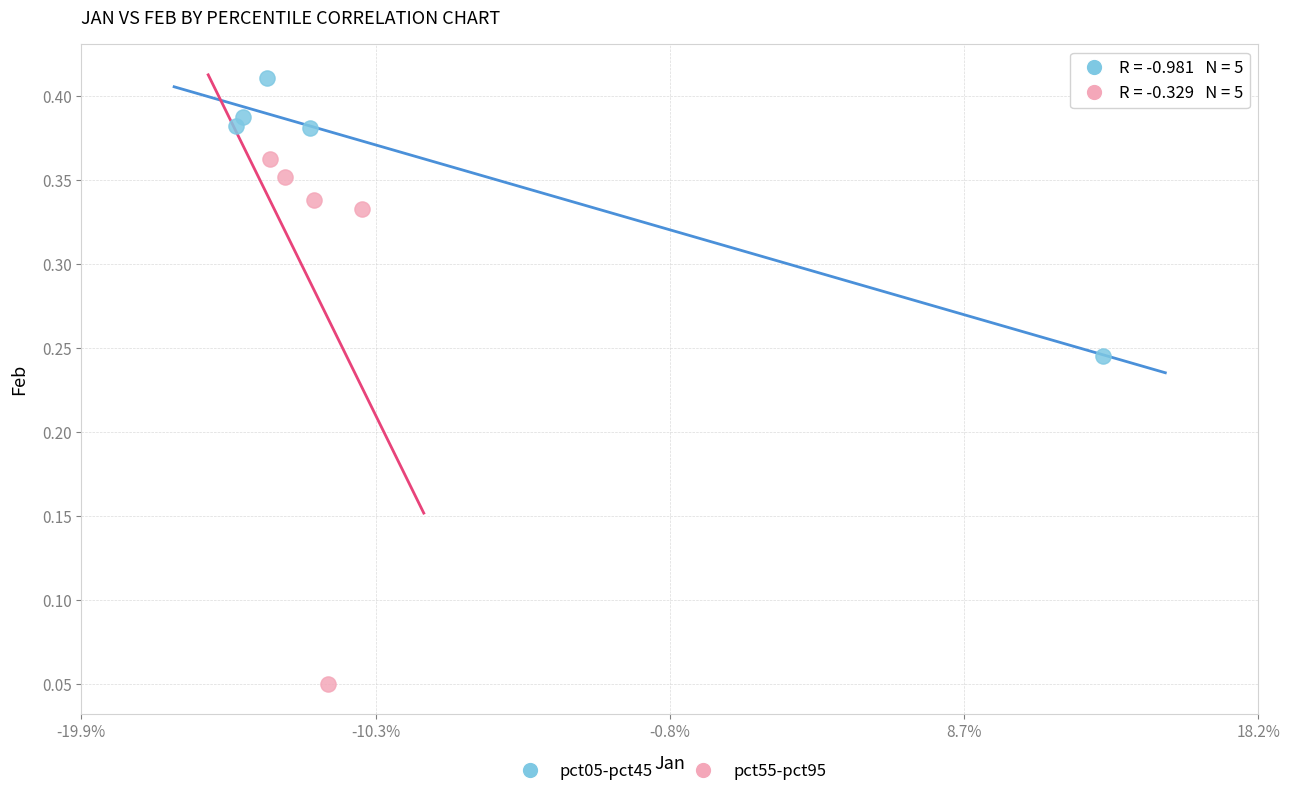

Which series reaches the minimum Y coordinate?

pct55-pct95